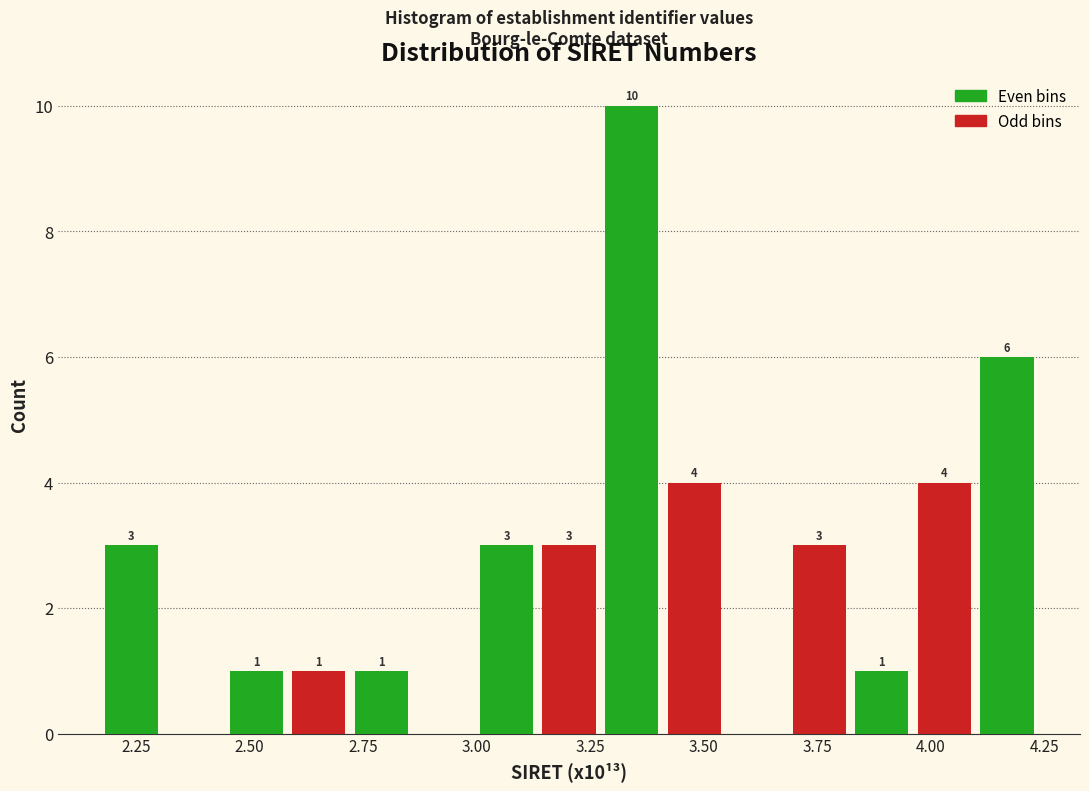

Read against the x-axis, roughly where is the centre of the tallest bar?

3.35